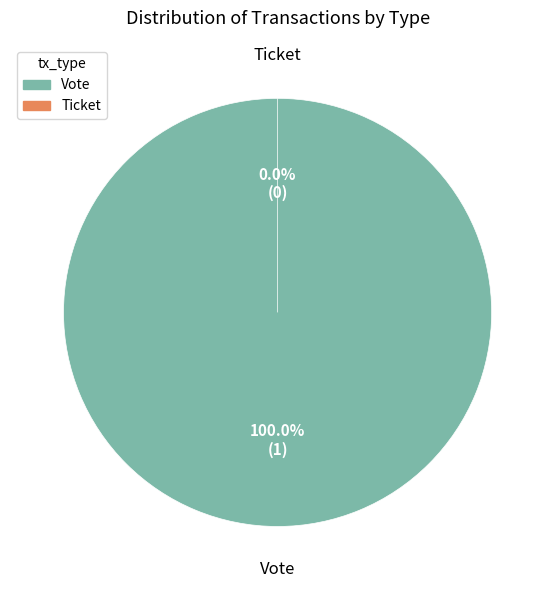

Is Vote the majority of the pie?

Yes